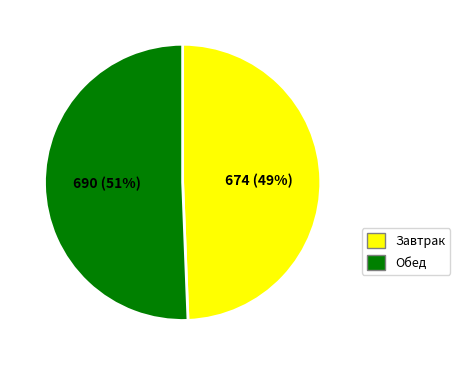

To the nearest percent, what is the average slice percentage?

50%